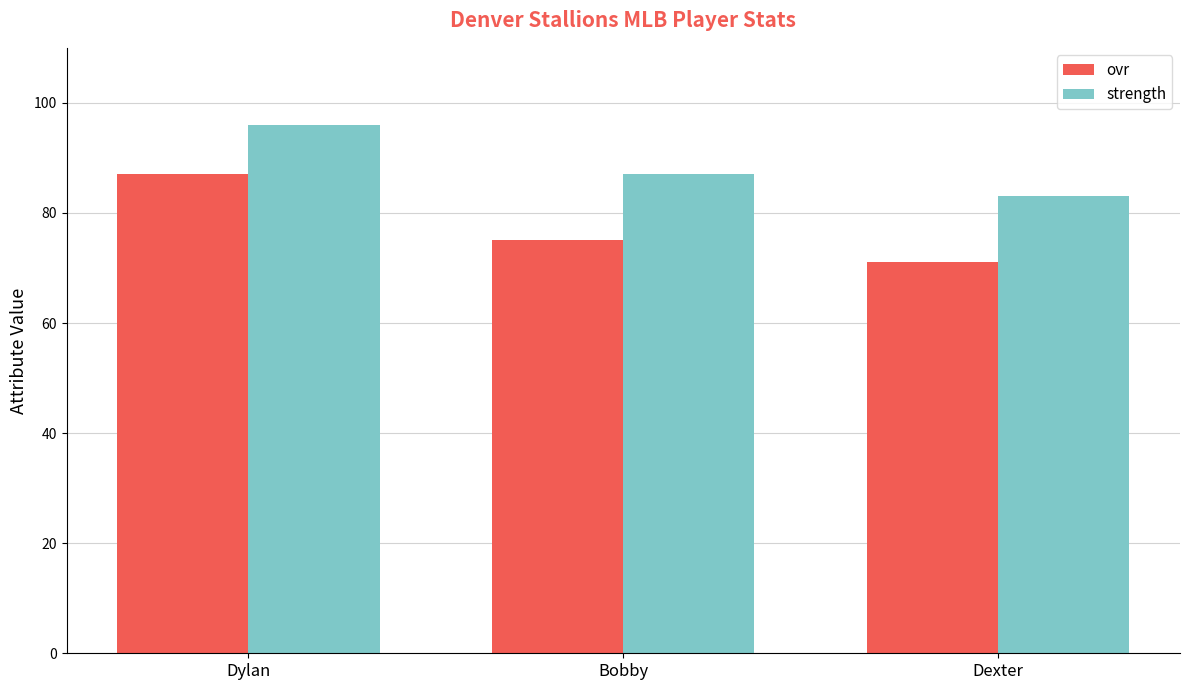

Reading left to right, extract all data points from this chart.

ovr: 87	75	71
strength: 96	87	83